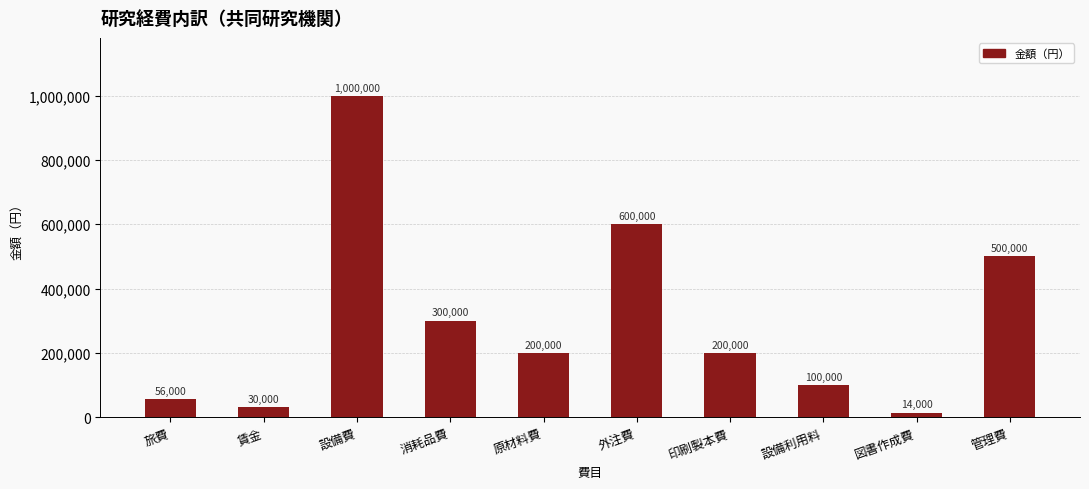

Where is the data nearest to the value 507000?

管理費